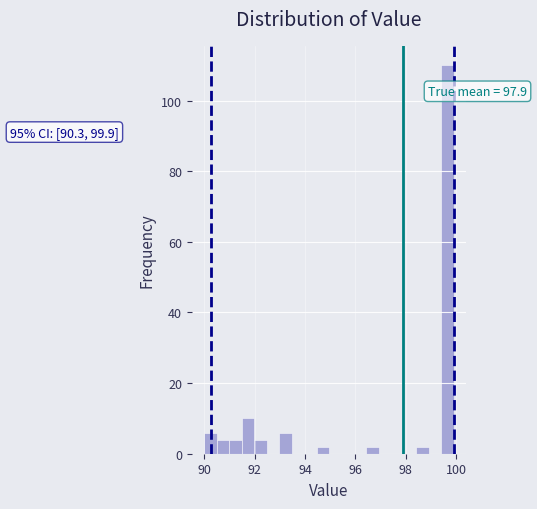

Read against the x-axis, roughly where is the centre of the tallest bar?

99.6